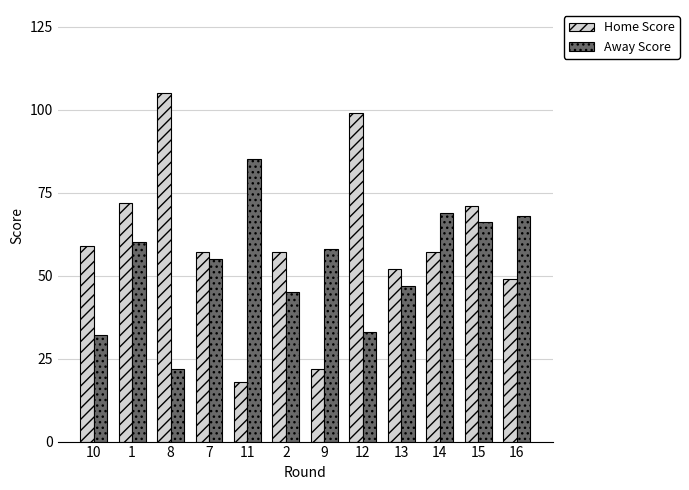

The value of Home Score at 12 is 99. True or false?

True